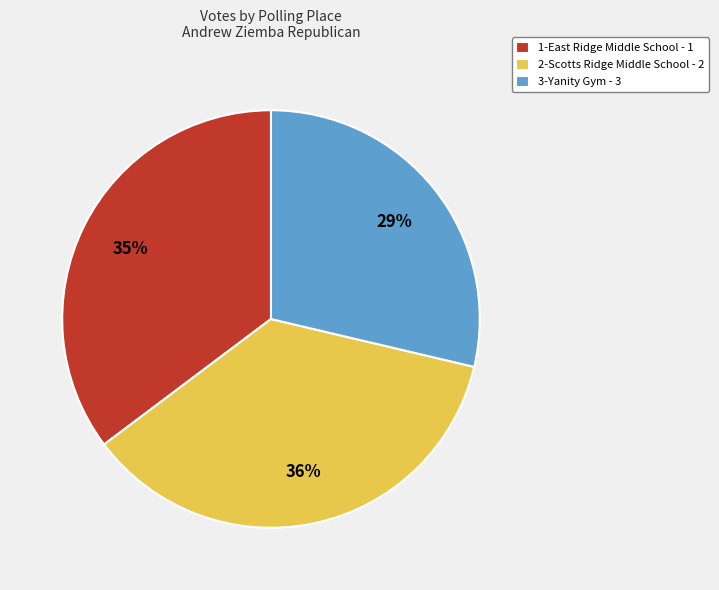

Combined, do 2-Scotts Ridge Middle School - 2 and 1-East Ridge Middle School - 1 account for over 50%?

Yes